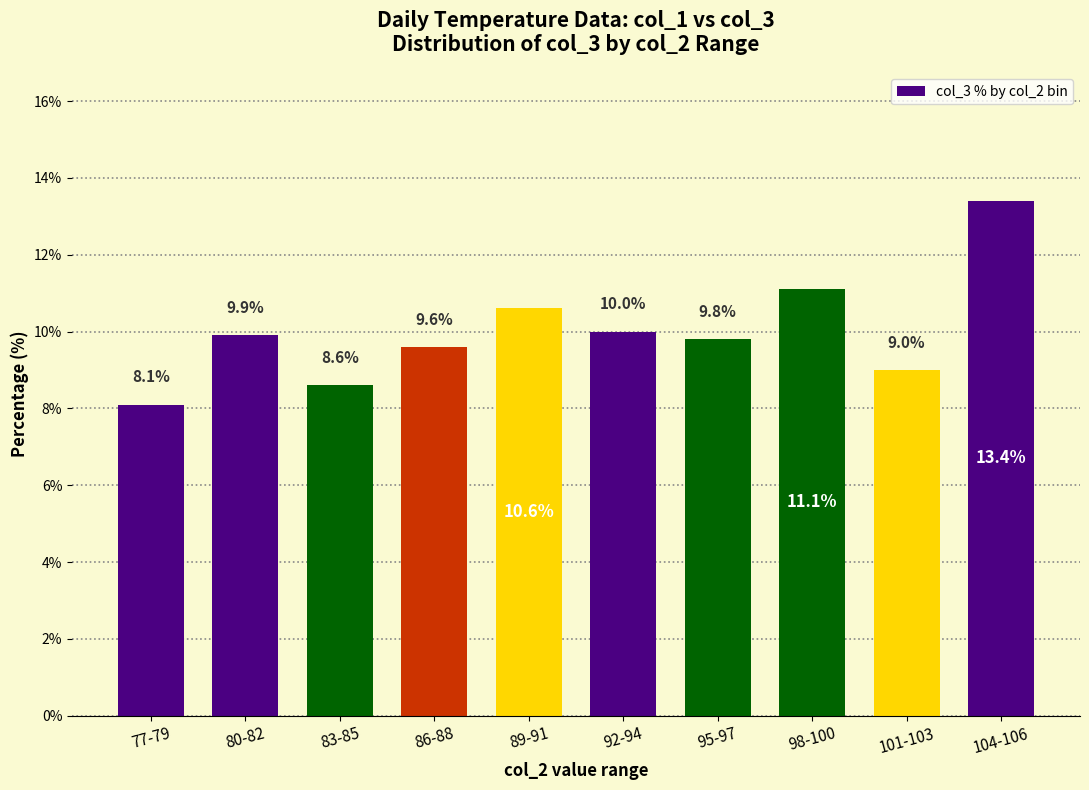

Reading left to right, list all the values displayed in this chart.

77-79=8.1	80-82=9.9	83-85=8.6	86-88=9.6	89-91=10.6	92-94=10.0	95-97=9.8	98-100=11.1	101-103=9.0	104-106=13.4